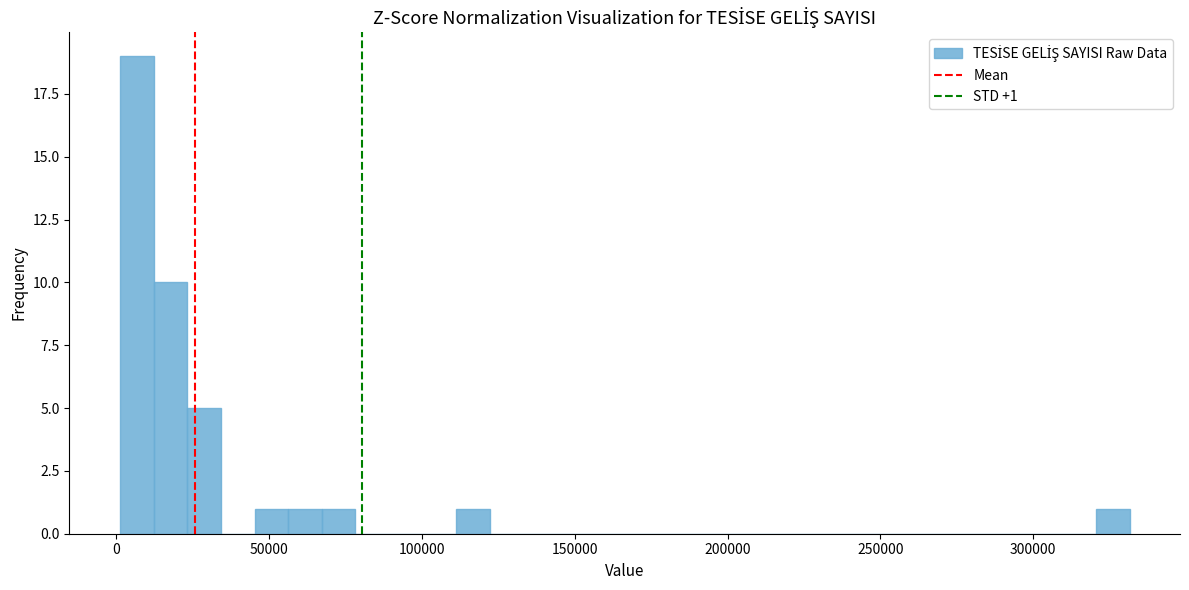

Read against the x-axis, roughly where is the centre of the tallest bar?

5000